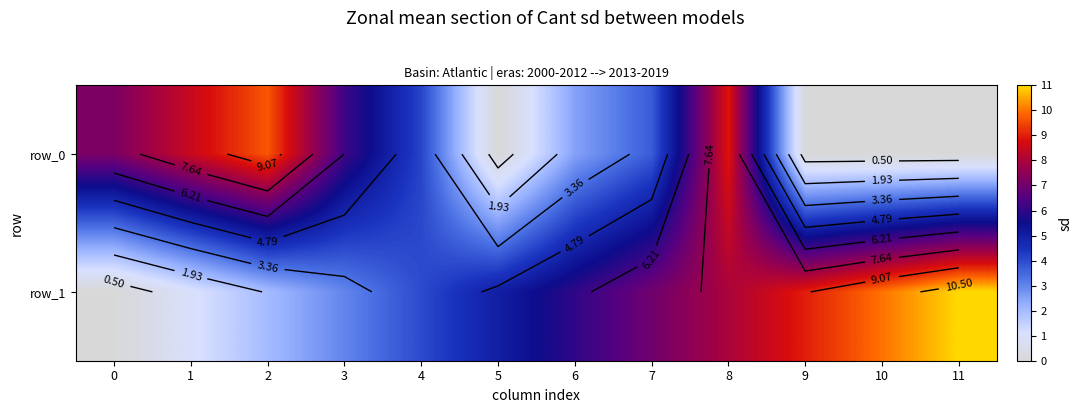

Which series changed the most between 0 and 6?

row_1